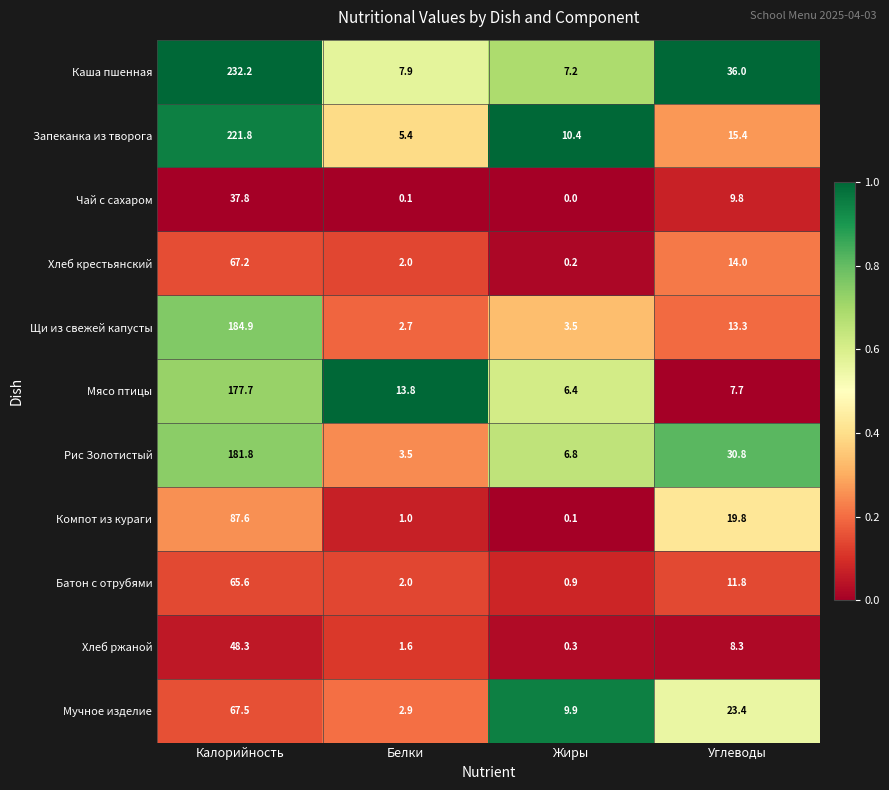

At Углеводы, list the series in order from smallest to largest.

Мясо птицы, Хлеб ржаной, Чай с сахаром, Батон с отрубями, Щи из свежей капусты, Хлеб крестьянский, Запеканка из творога, Компот из кураги, Мучное изделие, Рис Золотистый, Каша пшенная